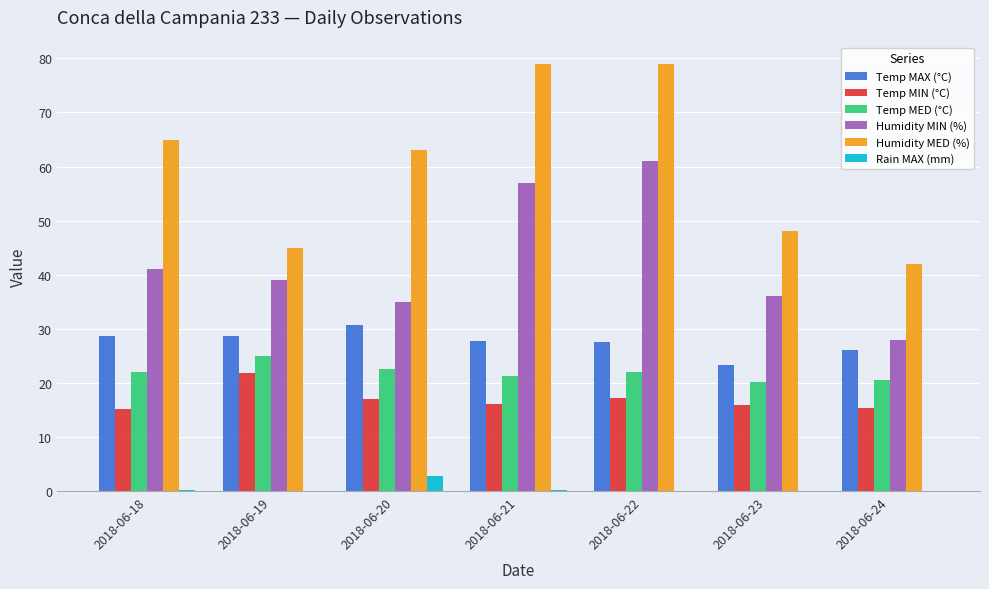

What is the spread (max minus min) of values at 2018-06-18?

64.8